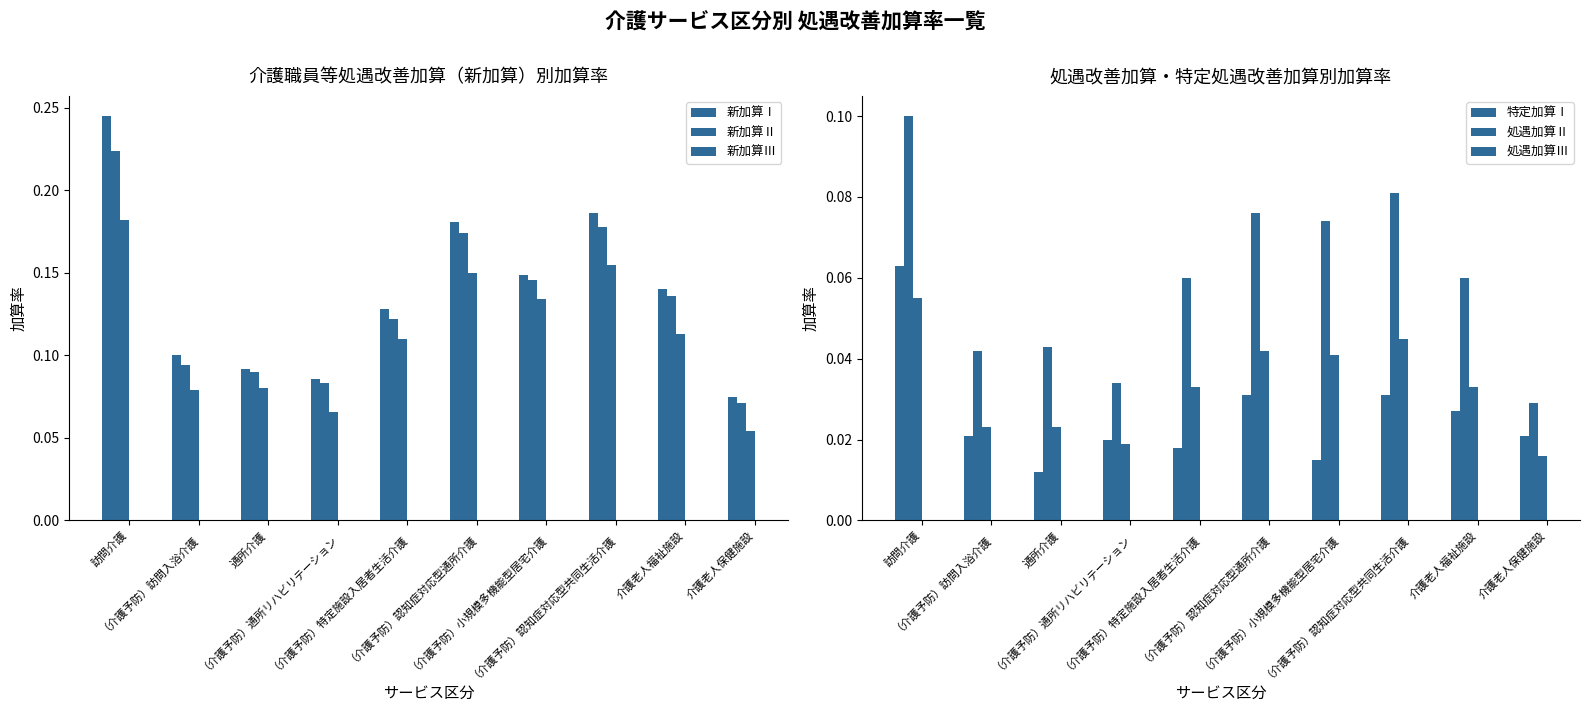

At which label does 処遇加算Ⅲ reach its peak?

訪問介護